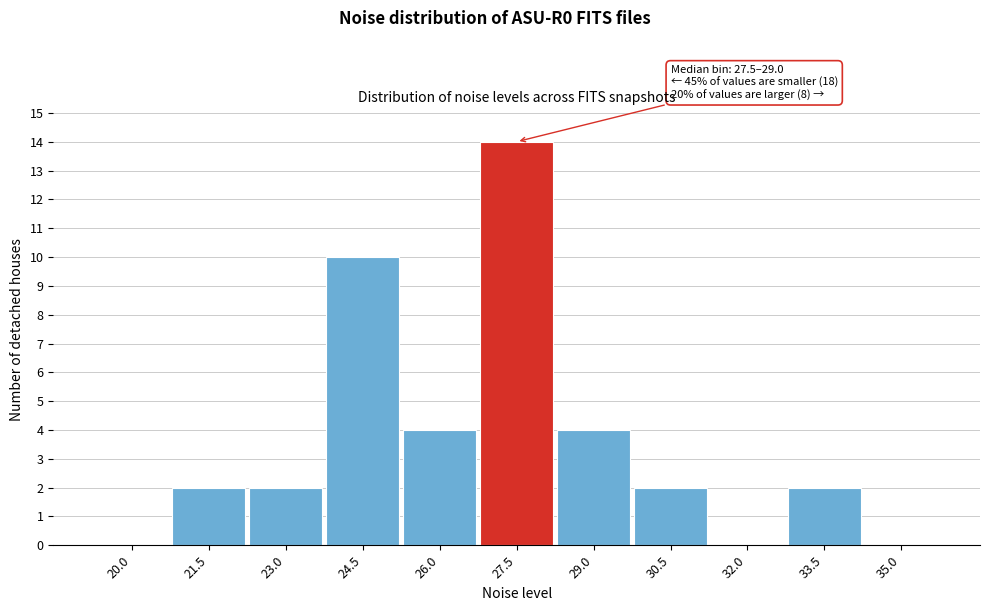

Reading left to right, extract all data points from this chart.

20.0=0	21.5=2	23.0=2	24.5=10	26.0=4	27.5=14	29.0=4	30.5=2	32.0=0	33.5=2	35.0=0